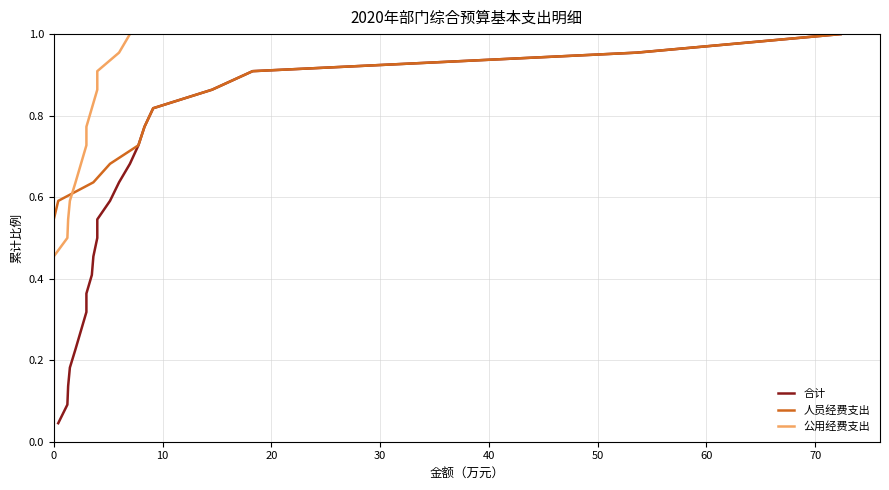

Is the value of 合计 at 10 greater than the value of 人员经费支出 at 30?

No